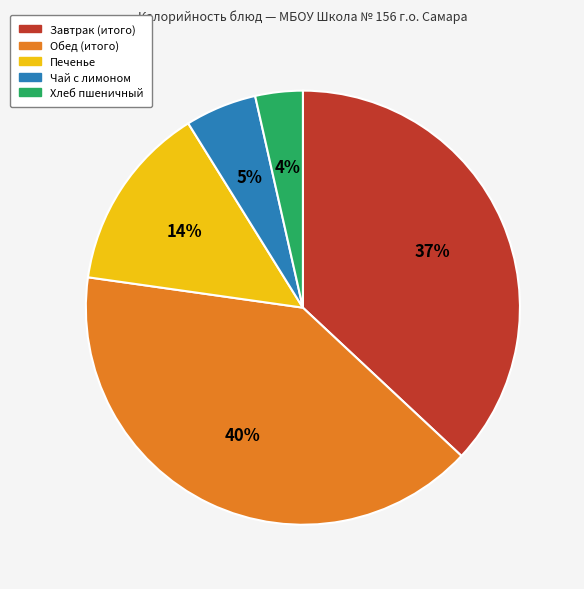

Do Обед (итого) and Завтрак (итого) together represent more than half of the pie?

Yes